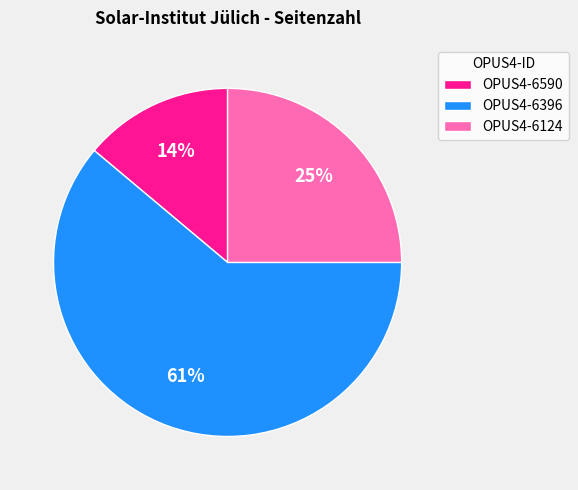

What percentage is the OPUS4-6590 slice, to the nearest percent?

14%